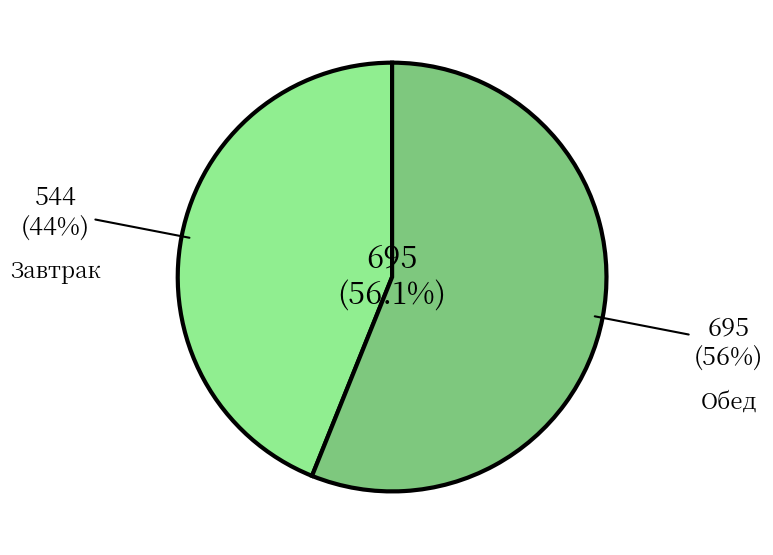

Which slice is the largest?

Обед